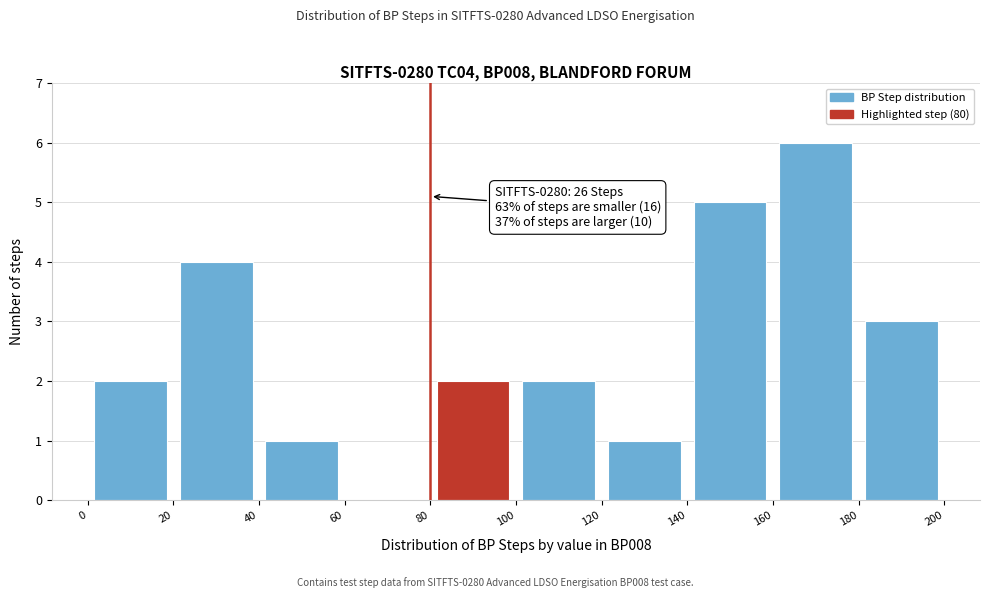

Over which range of the x-axis is the bar tallest?

160 to 180